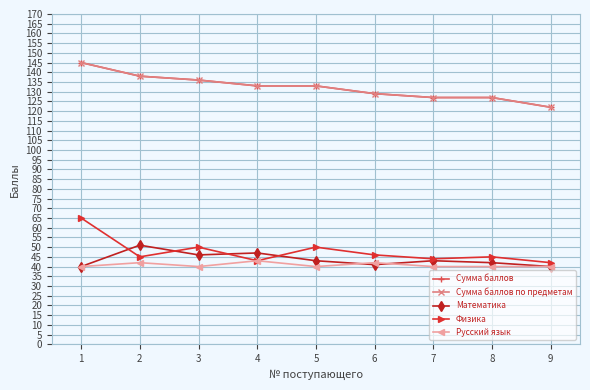

Does the chart have visible grid lines?

Yes